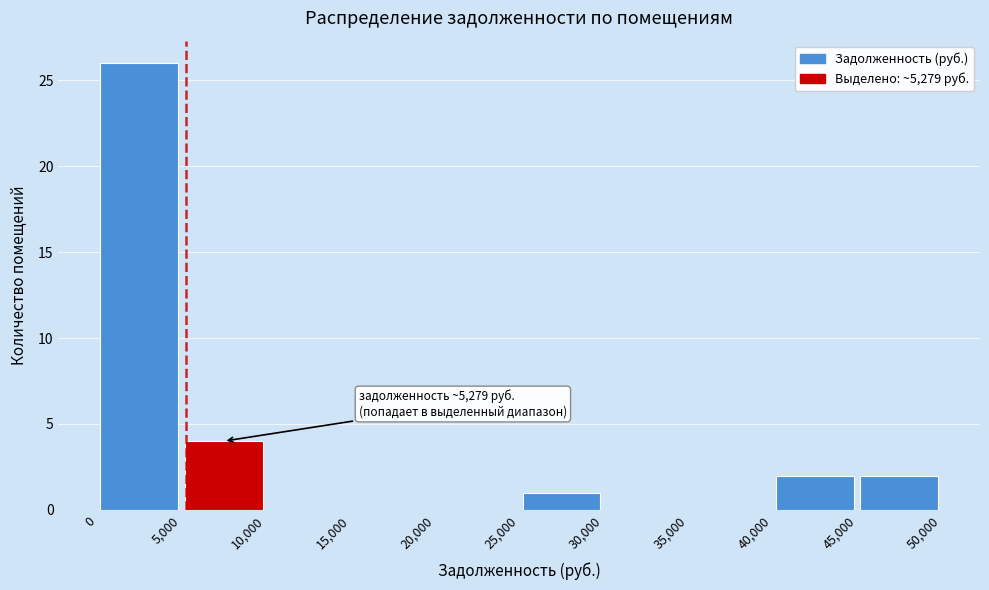

Over which range of the x-axis is the bar tallest?

0 to 5,000